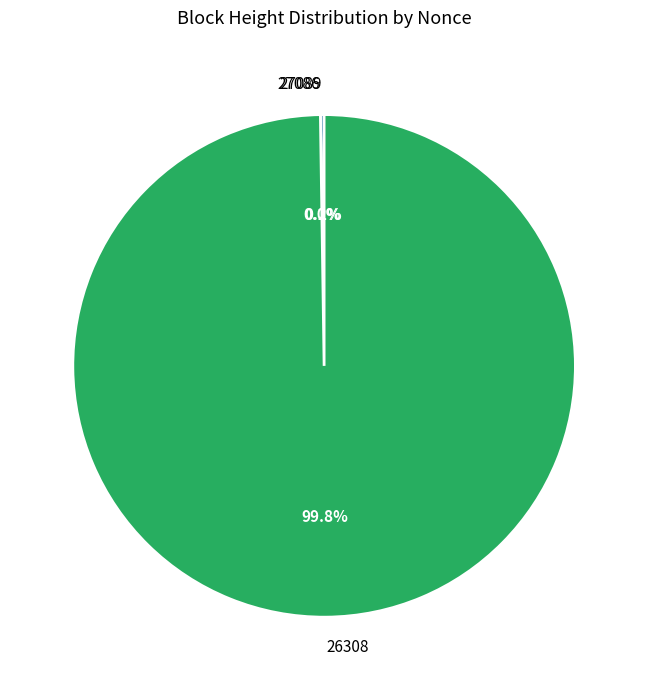

Rank the categories by value from highest to lowest.

26308, 27089, 27086